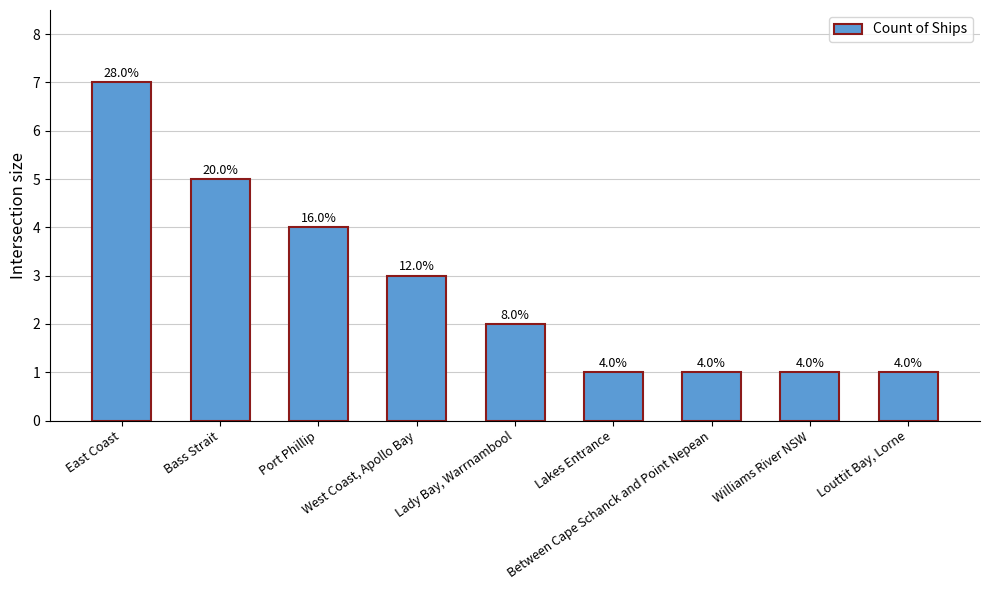

At which label does the data first exceed 2?

East Coast